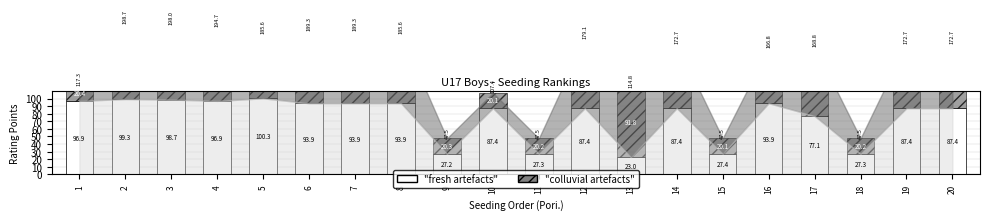

How many data points in "colluvial artefacts" are above 85?

13